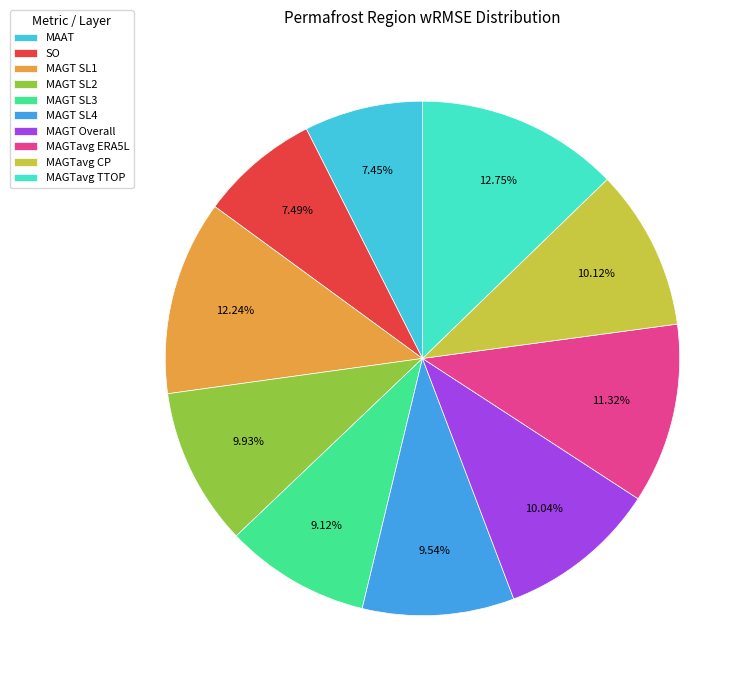

The MAGT SL2 slice represents 23% of the pie. True or false?

False